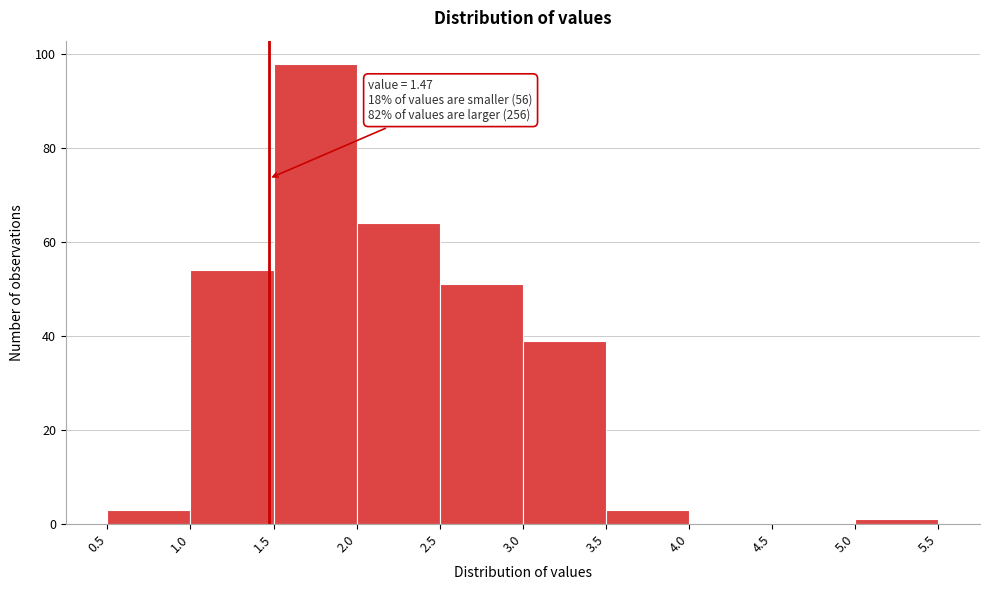

Which range on the x-axis has the tallest bar?

1.5 to 2.0